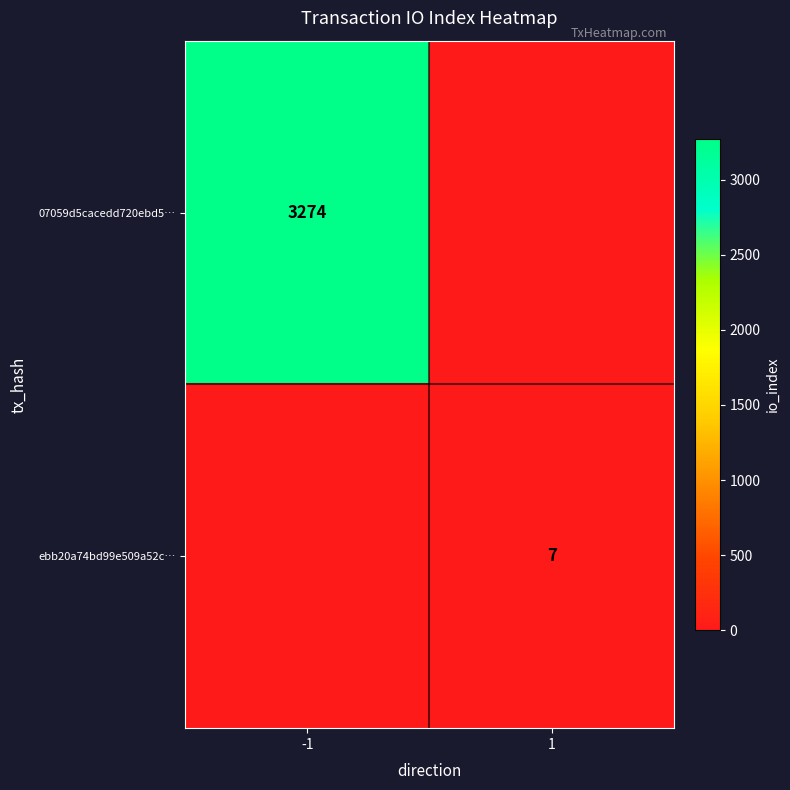

At which category is the sum across all series the highest?

-1